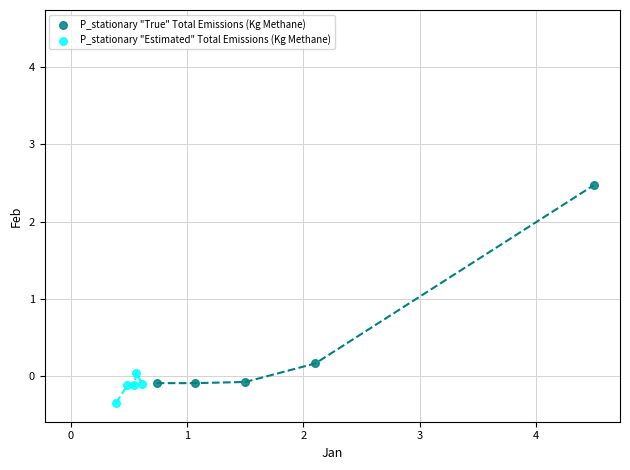

Which series contains the lowest Y value?

P_stationary "Estimated" Total Emissions (Kg Methane)